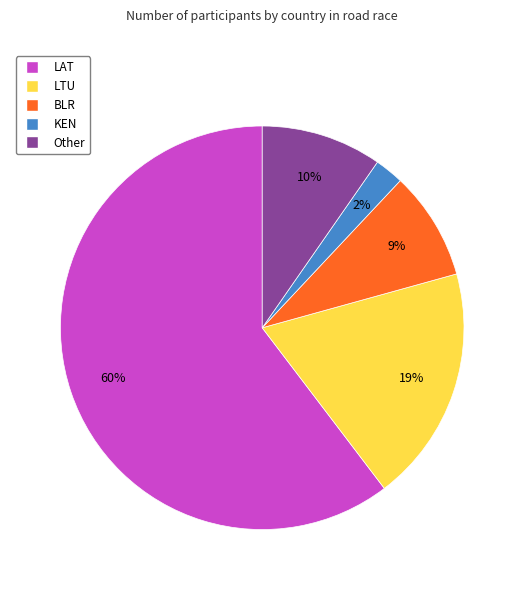

To the nearest percent, what is the average slice percentage?

20%